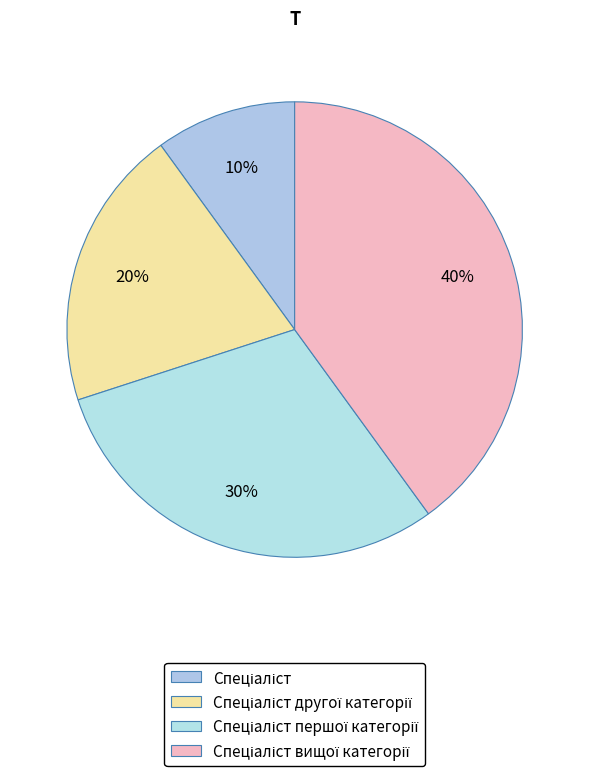

To the nearest percent, what portion does Спеціаліст вищої категорії represent?

40%